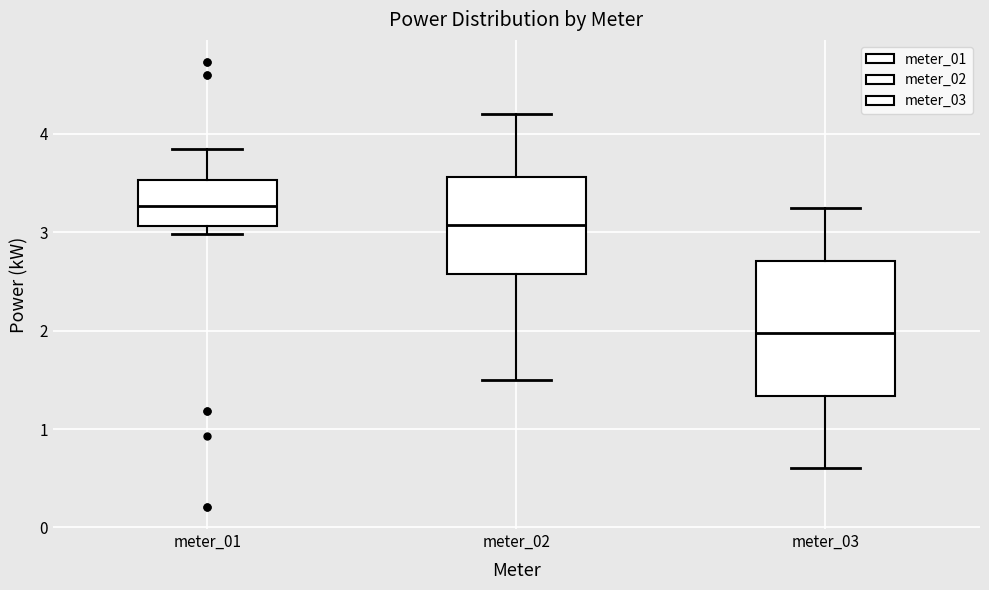

Reading left to right, transcribe this box plot: for each box, give where its median line is, the range the box spans, and where its two whiskers end, as read against the y-axis. The values are not printed on the chart, so give them approximately, as read against the axis.

meter_01: median 3.3, box 3.1 to 3.5, whiskers 3.0 to 3.9
meter_02: median 3.1, box 2.6 to 3.6, whiskers 1.5 to 4.2
meter_03: median 2.0, box 1.3 to 2.7, whiskers 0.6 to 3.3